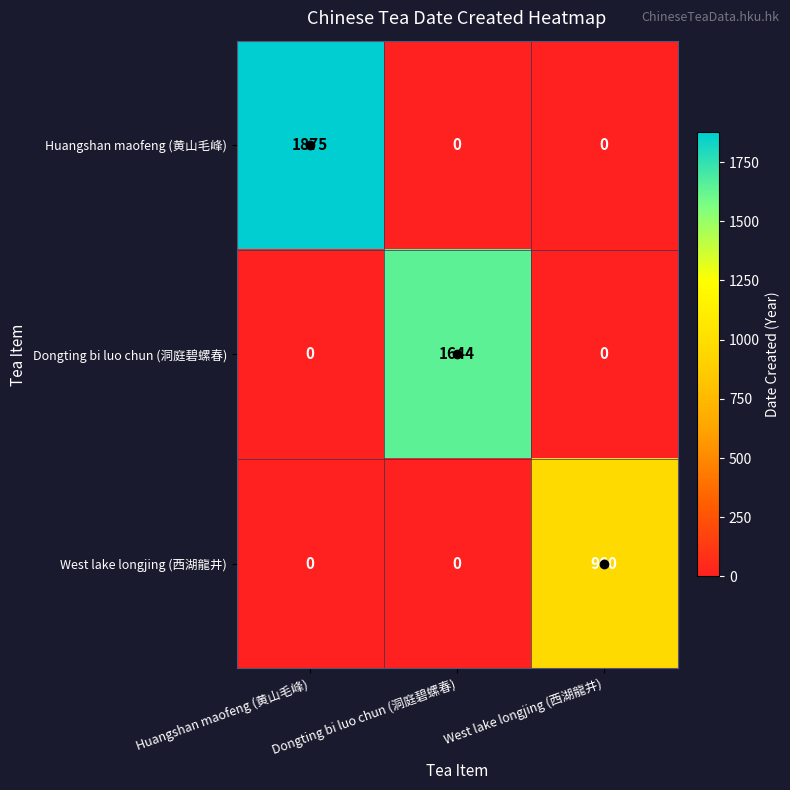

What is the sum of all West lake longjing (西湖龍井) values?

960